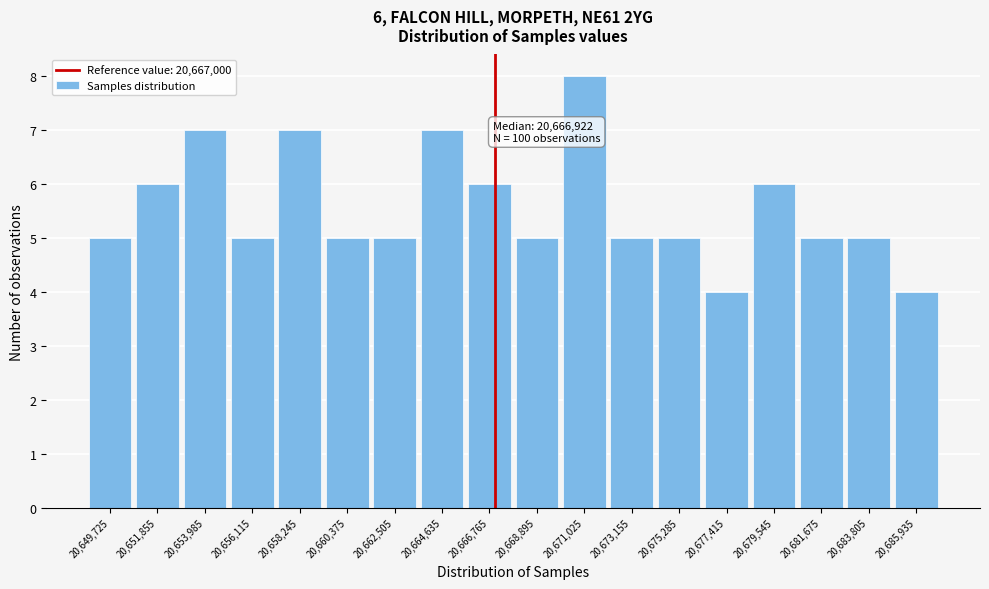

Over which range of the x-axis is the bar tallest?

20670000 to 20672000